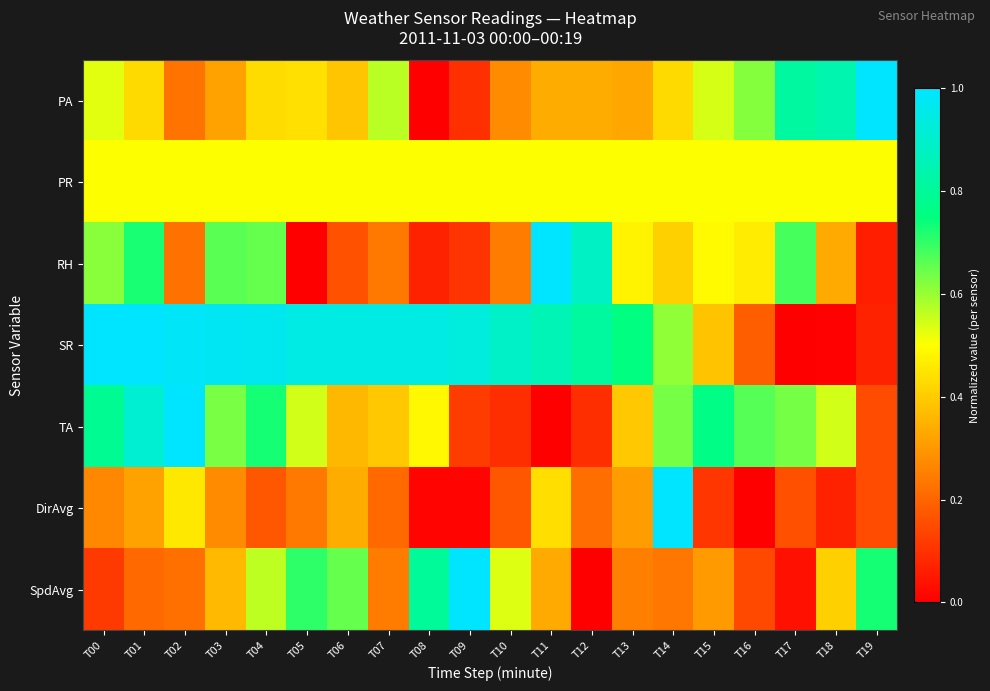

Rank the series at T15 from highest to lowest value.

TA, PA, PR, RH, SR, SpdAvg, DirAvg